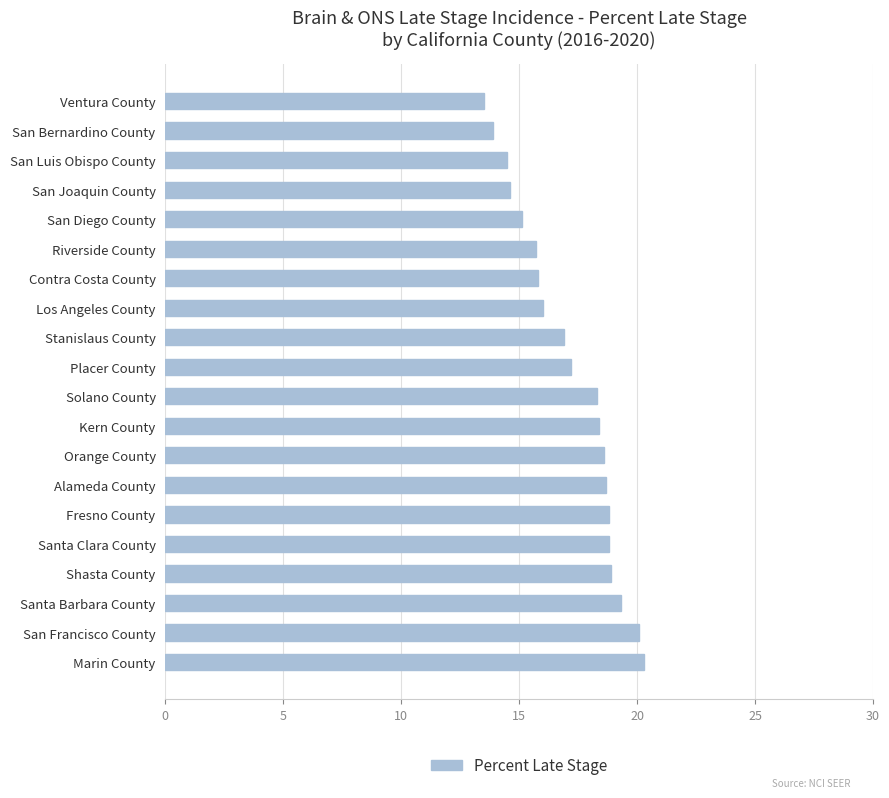

What is the ratio of the value at San Diego County to the value at Los Angeles County?

0.9